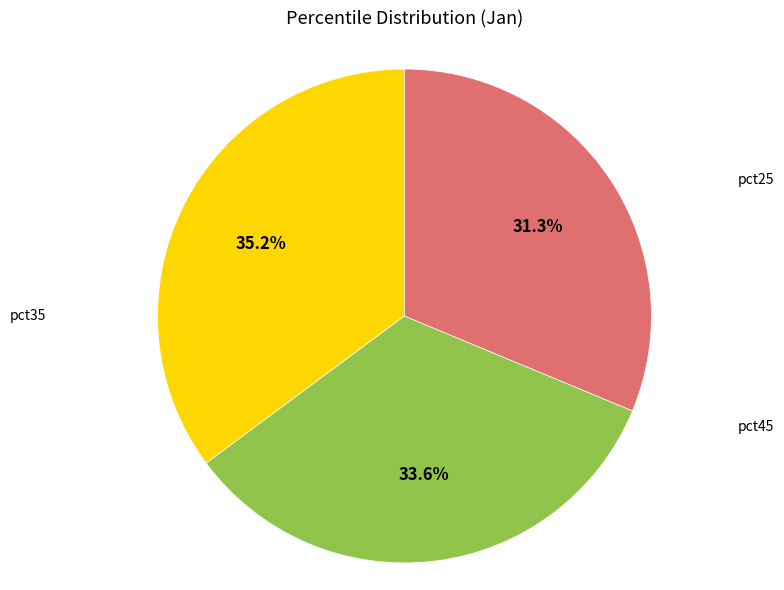

Is there any slice that represents more than half of the pie?

No